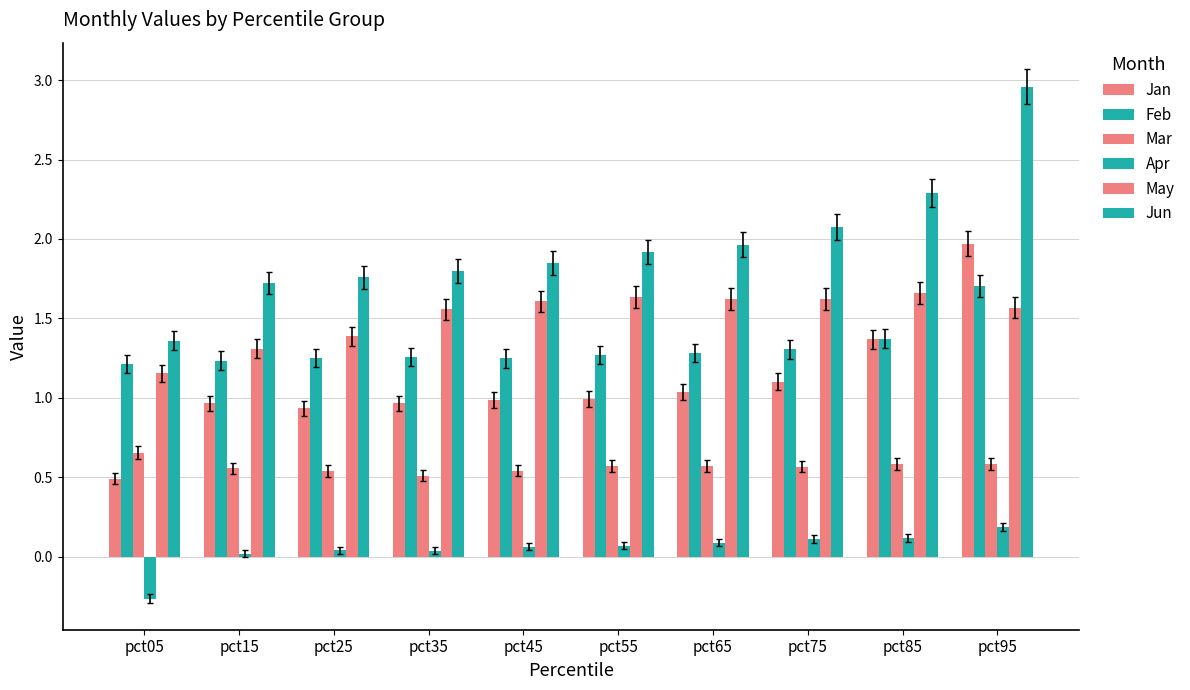

The value of May at pct35 is 1.6. True or false?

True